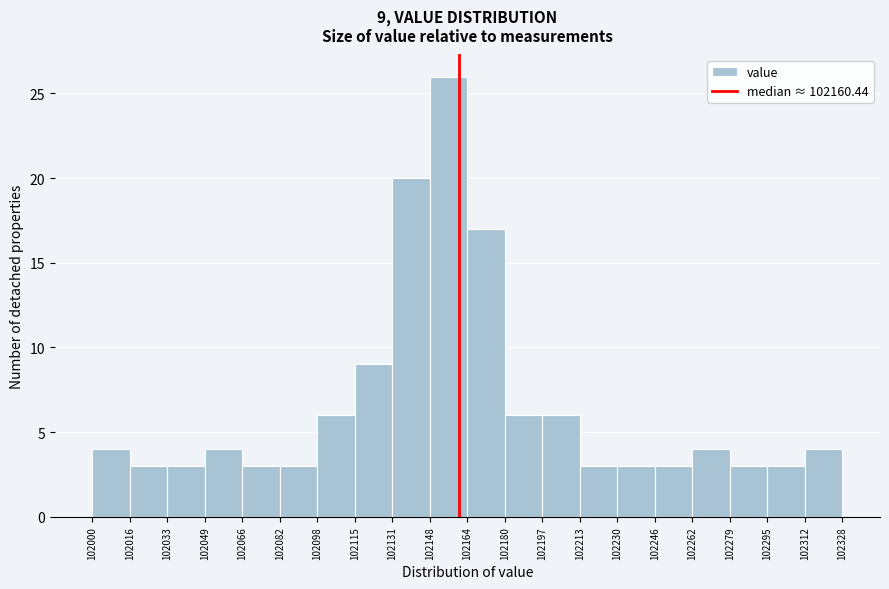

Over which range of the x-axis is the bar tallest?

102148 to 102164